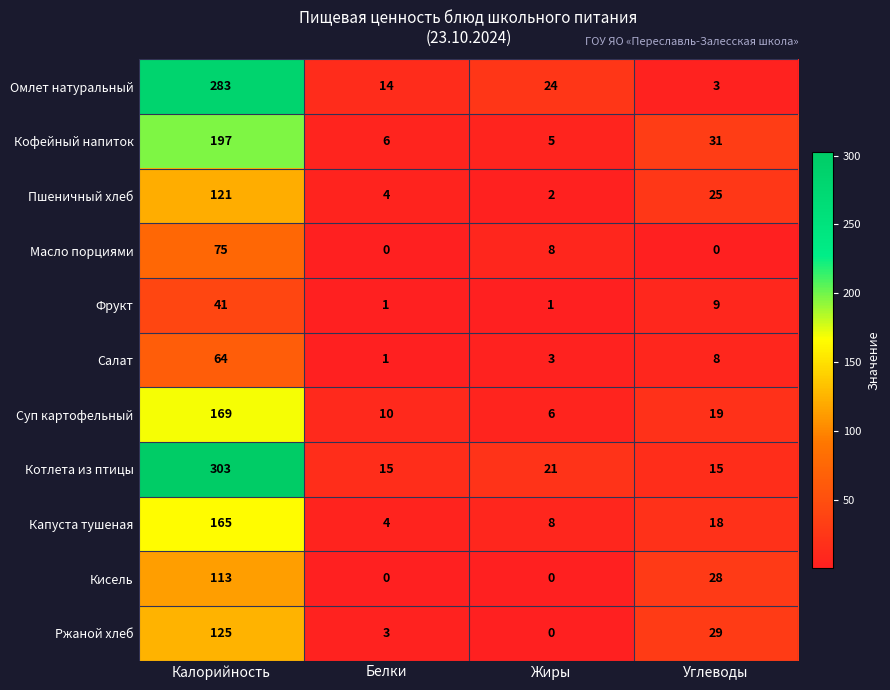

What is the difference between the highest and lowest values at Калорийность?

262